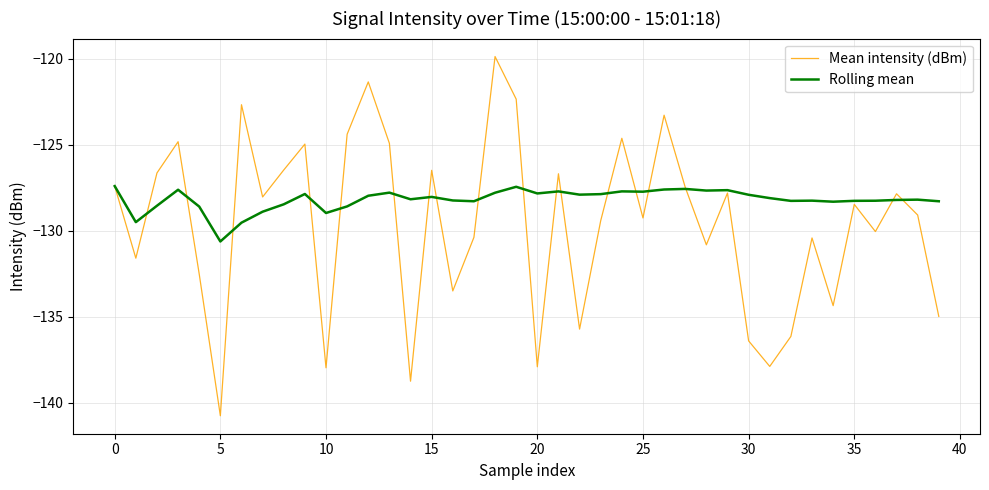

Rank the series by their average value, from lowest to highest.

Mean intensity (dBm), Rolling mean